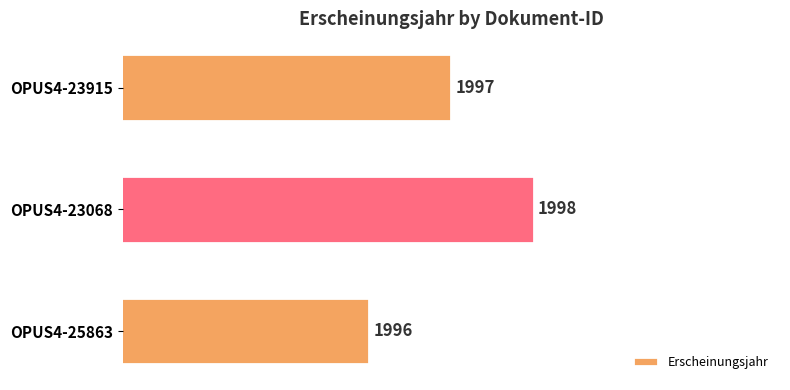

How many bars are there in total?

3